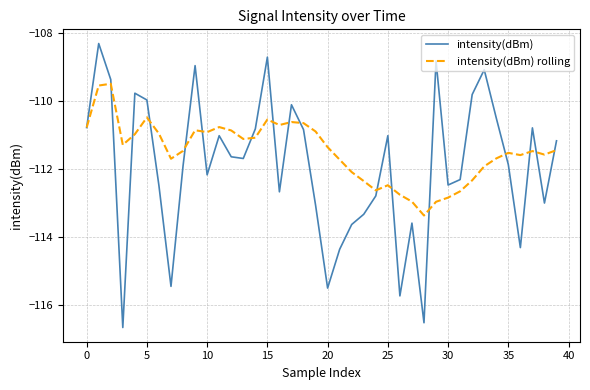

Does the chart have visible grid lines?

Yes